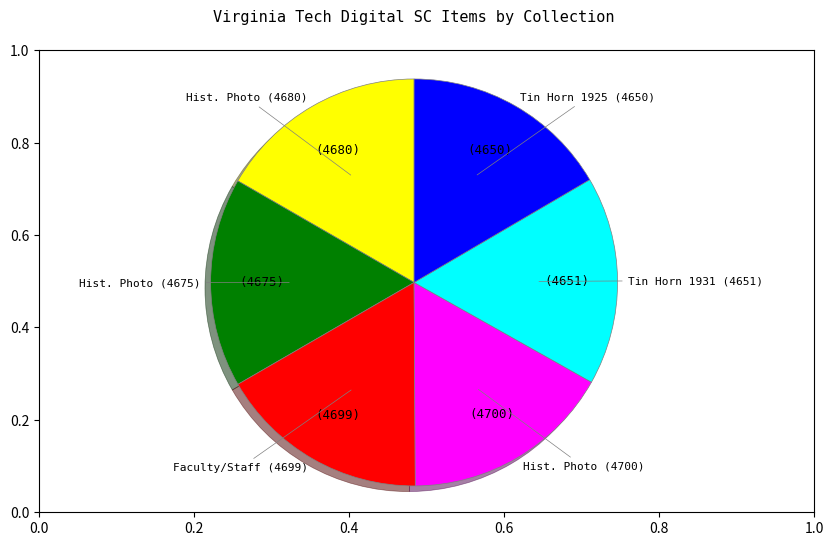

Does any single category account for the majority?

No